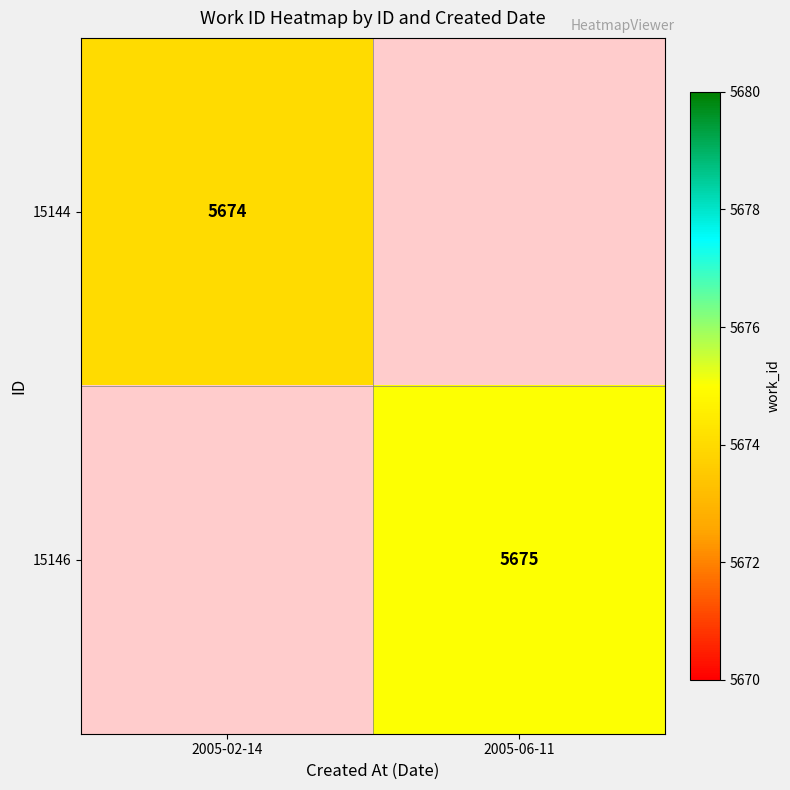

True or false: 15144 has a value of 5674 at 2005-02-14.

True